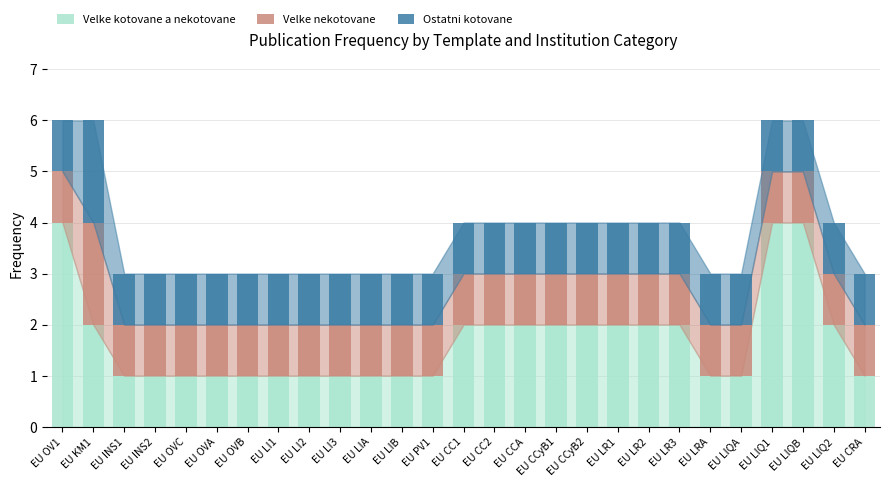

What is the difference between the maximum and second lowest values in the Velke kotovane a nekotovane series?

3